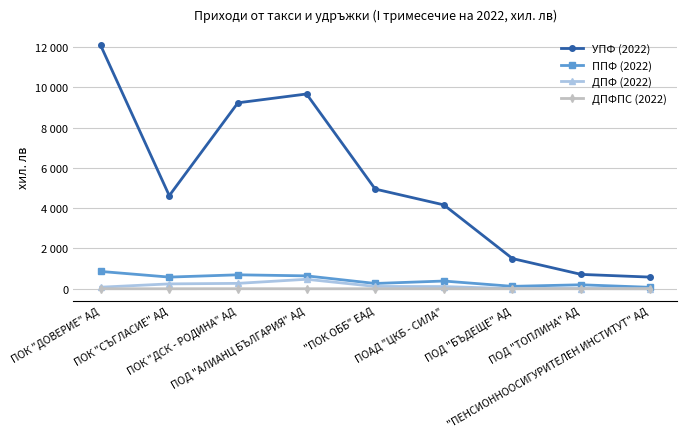

What is the label of the 4th point from the right?

ПОАД "ЦКБ - СИЛА"